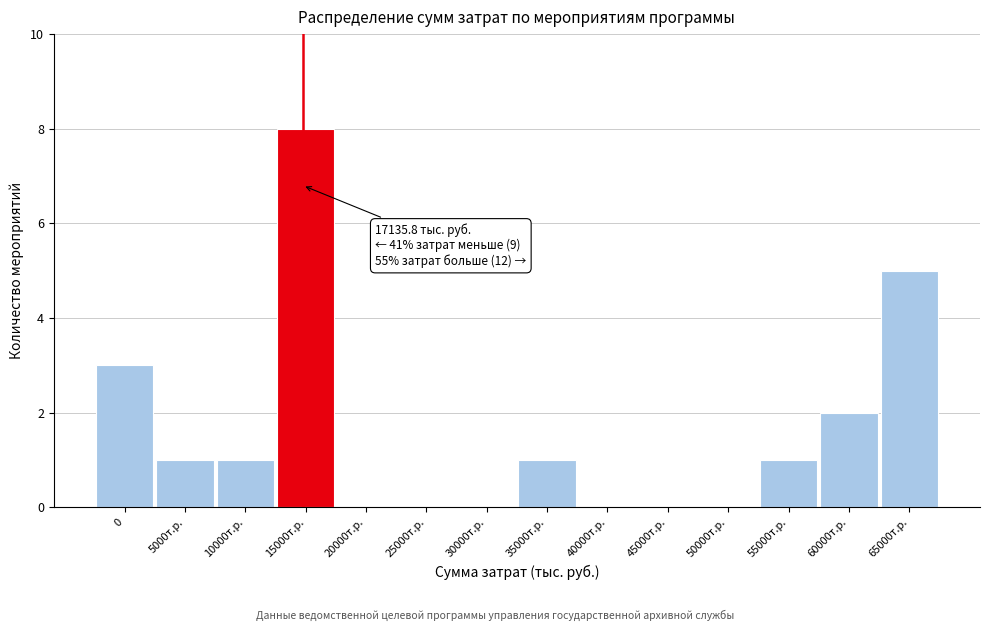

Reading right to left, list all the values displayed in this chart.

65000т.р.=5	60000т.р.=2	55000т.р.=1	50000т.р.=0	45000т.р.=0	40000т.р.=0	35000т.р.=1	30000т.р.=0	25000т.р.=0	20000т.р.=0	15000т.р.=8	10000т.р.=1	5000т.р.=1	0=3